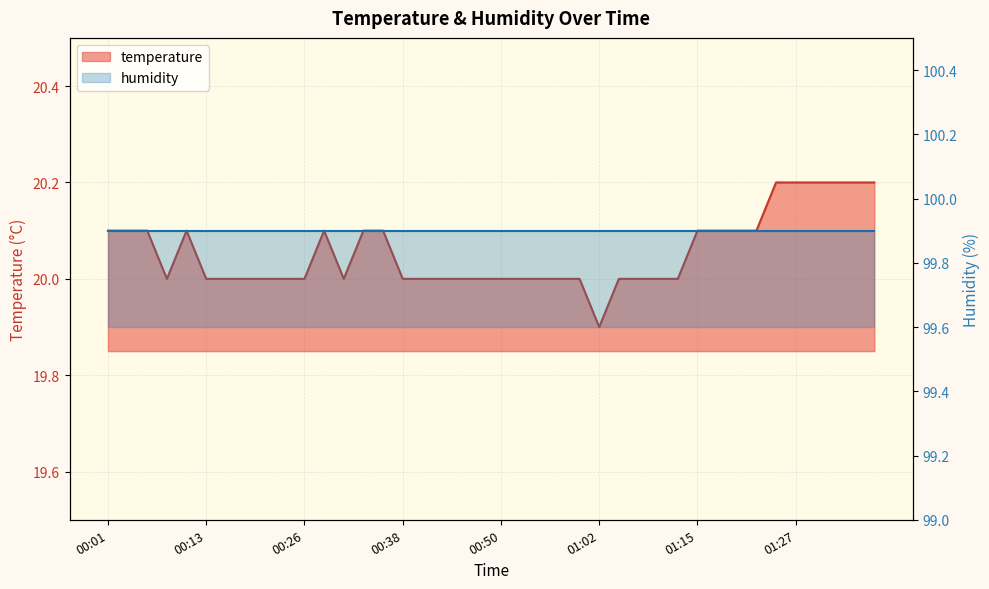

Which label corresponds to the smallest value in the chart?

01:02